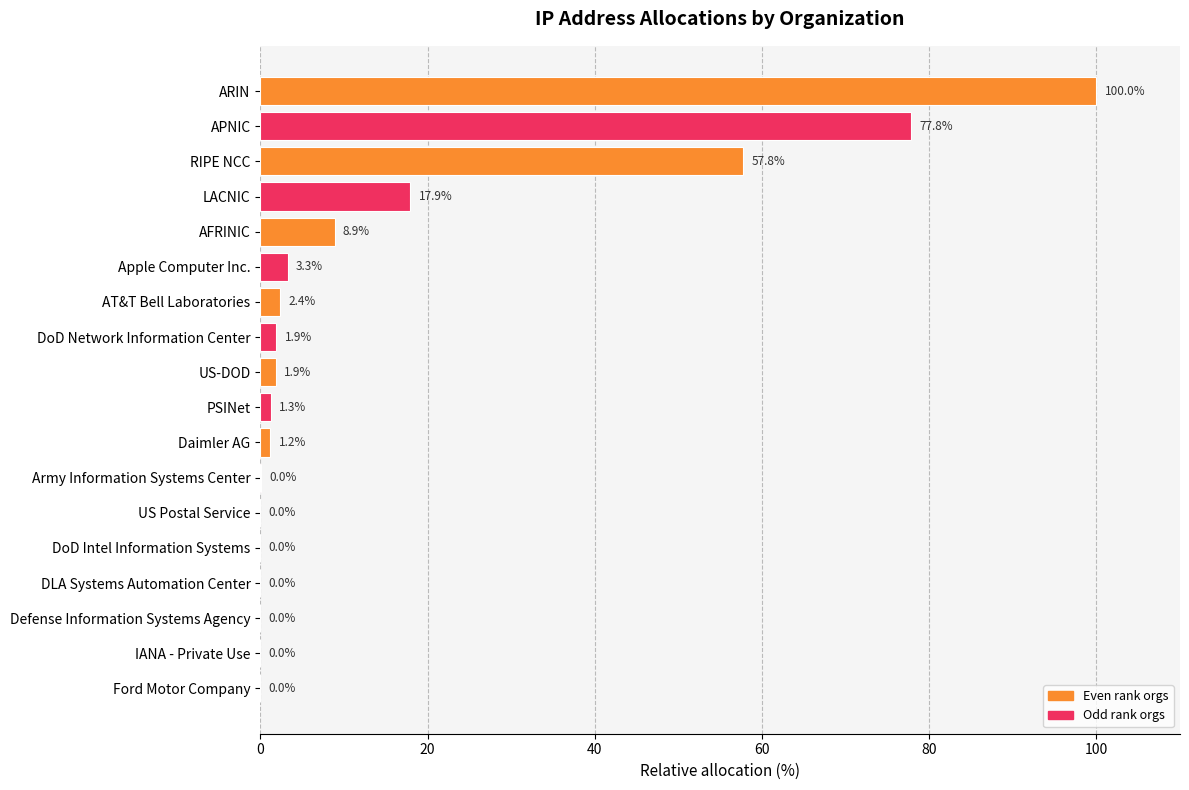

At which category does the chart reach its peak across all series?

ARIN